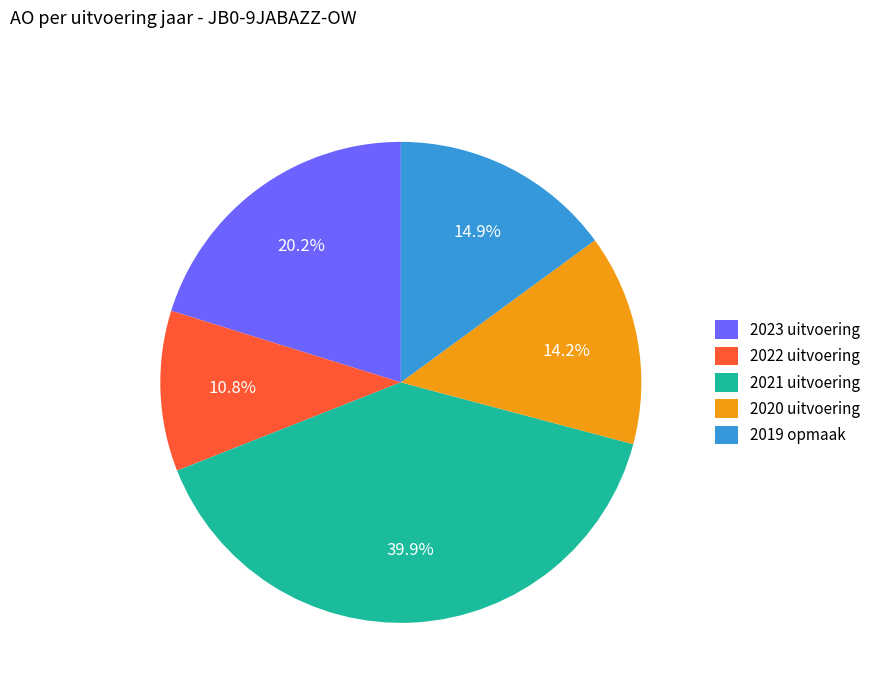

To the nearest percent, what is the difference between the largest and smallest slice percentages?

29%